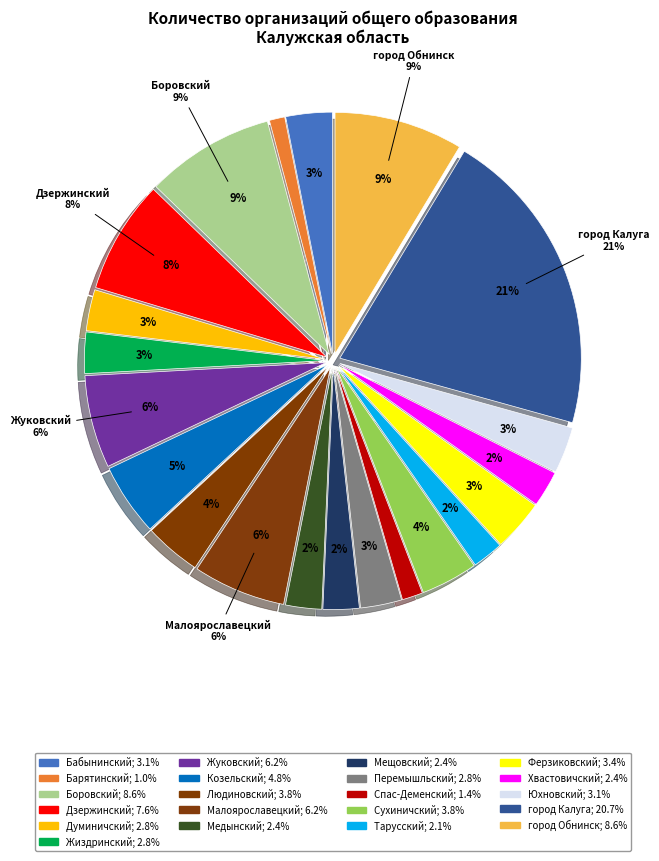

How much of the chart is everything except Мещовский?

97.6%